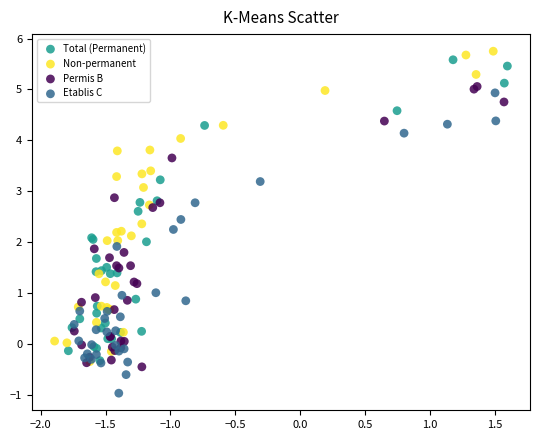

Which series contains the lowest Y value?

Etablis C